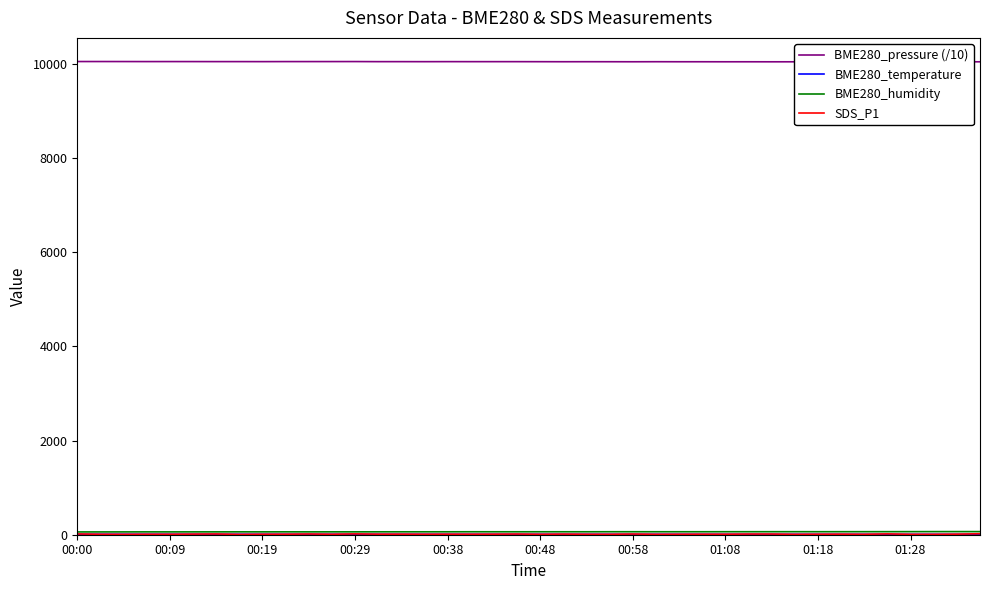

At which label does BME280_temperature reach its minimum?

39